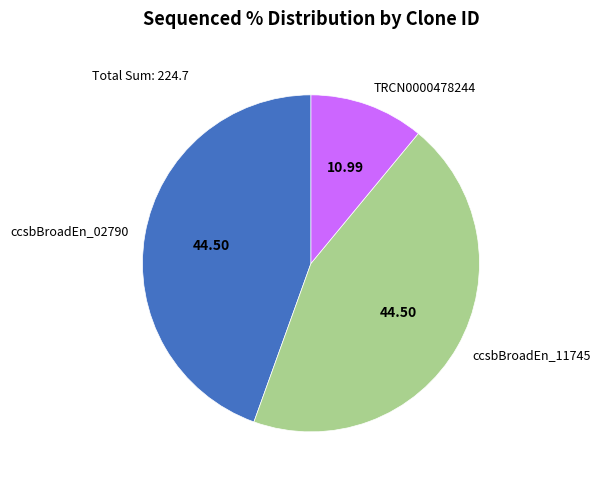

Between ccsbBroadEn_02790 and TRCN0000478244, which is larger?

ccsbBroadEn_02790